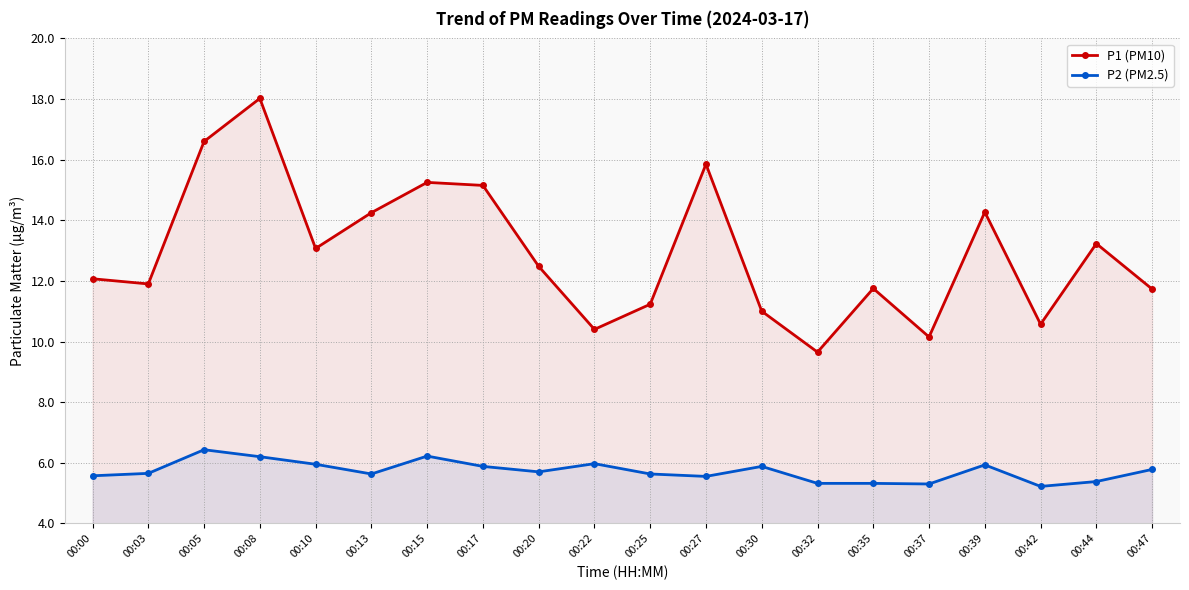

Is the value of P2 (PM2.5) at 00:27 greater than the value of P1 (PM10) at 00:25?

No